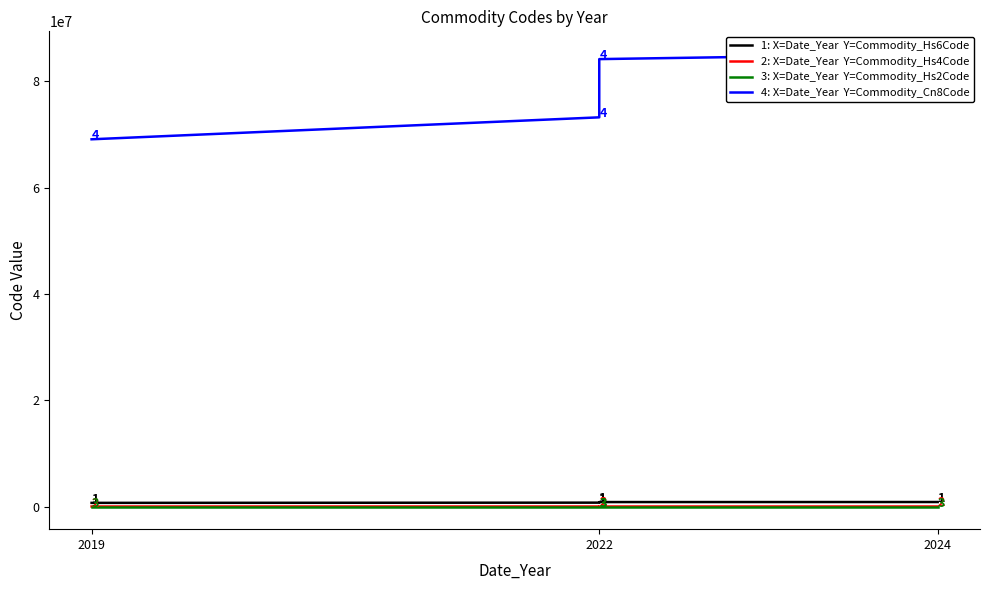

What is the lowest value of the Commodity_Cn8Code series?

69111000